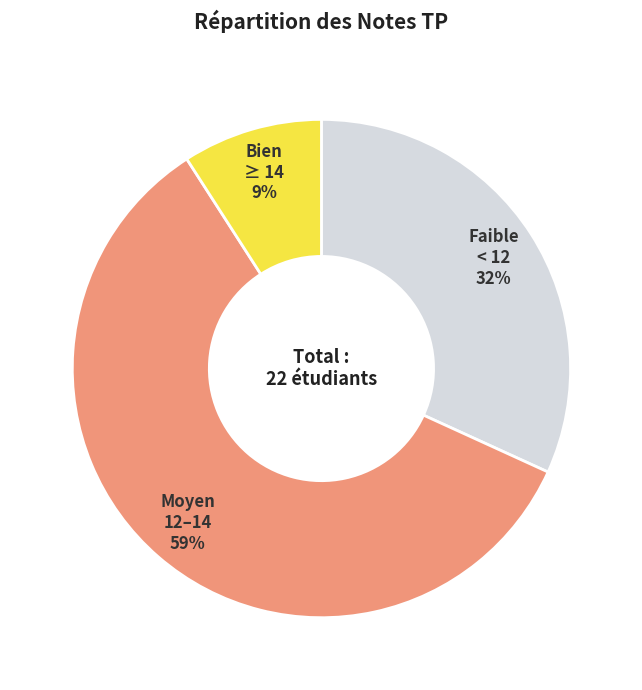

Is there a majority slice in this chart?

Yes